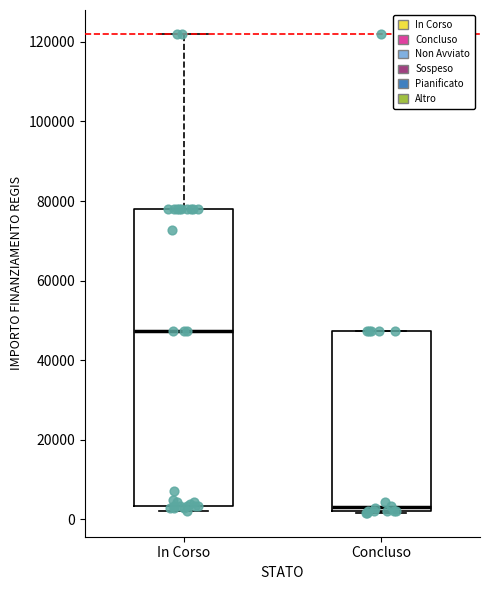

Where is the upper edge of the box for Concluso on the y-axis? The values are not printed on the chart, so give them approximately, as read against the axis.

48000